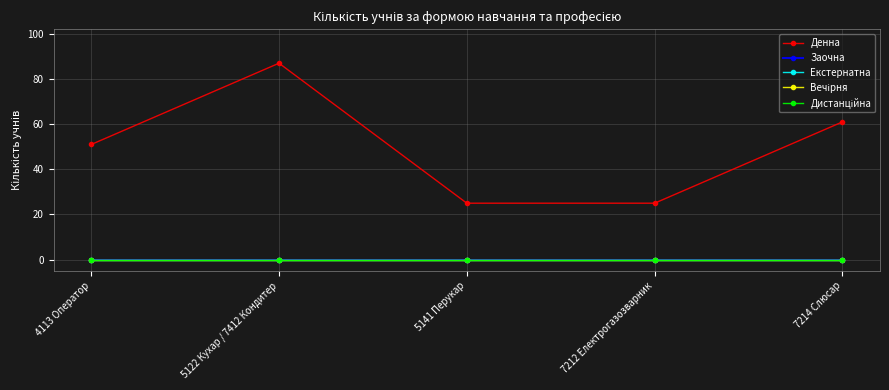

What is the label of the 3rd point from the left?

5141 Перукар